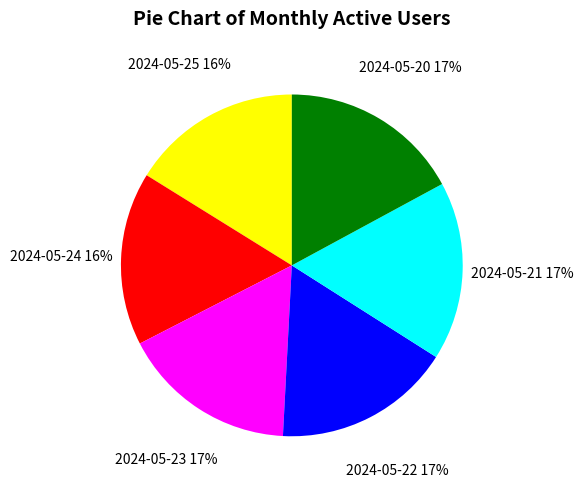

To the nearest percent, what is the difference between the largest and smallest slice percentages?

1%